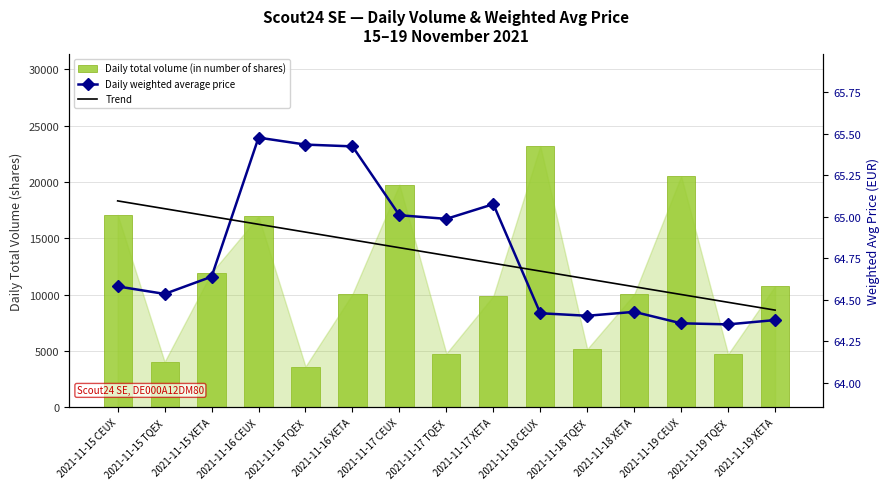

What are all the series names shown in the legend?

Daily total volume (in number of shares), Daily weighted average price, Trend